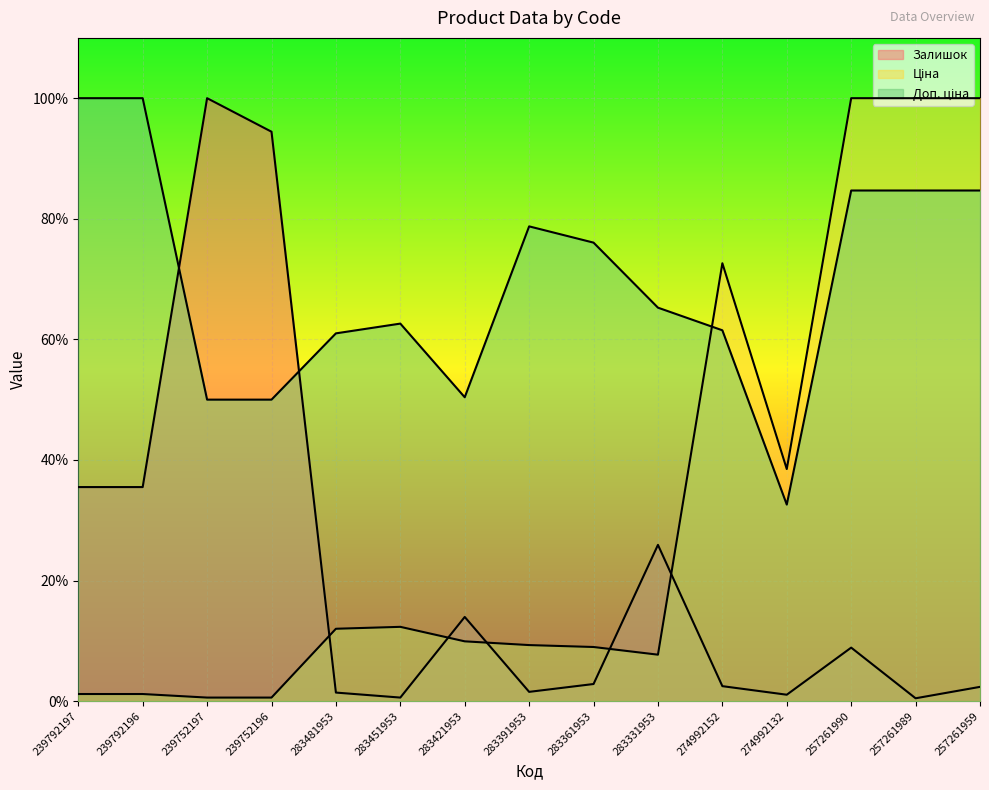

What is the label of the 14th point from the right?

239792196